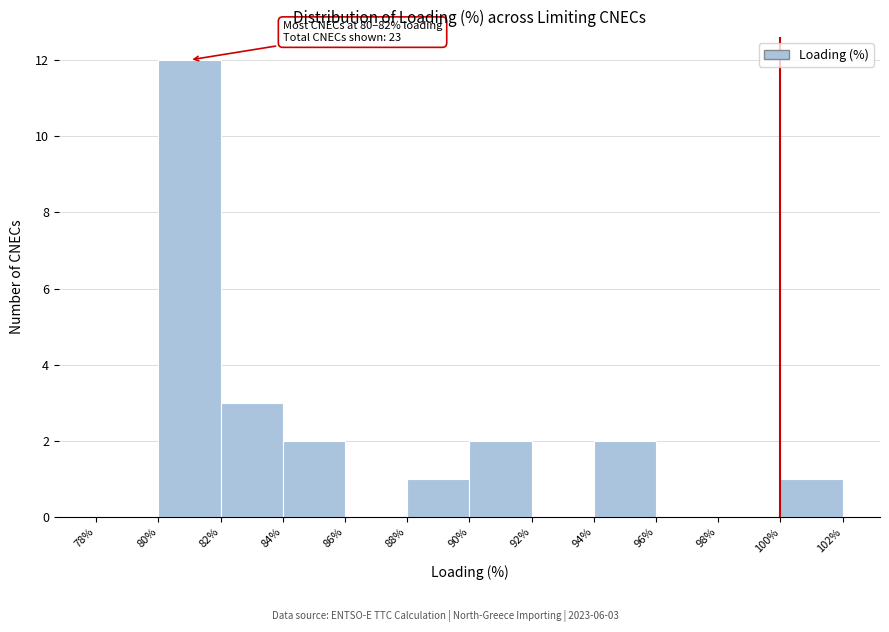

Over which range of the x-axis is the bar tallest?

80% to 82%